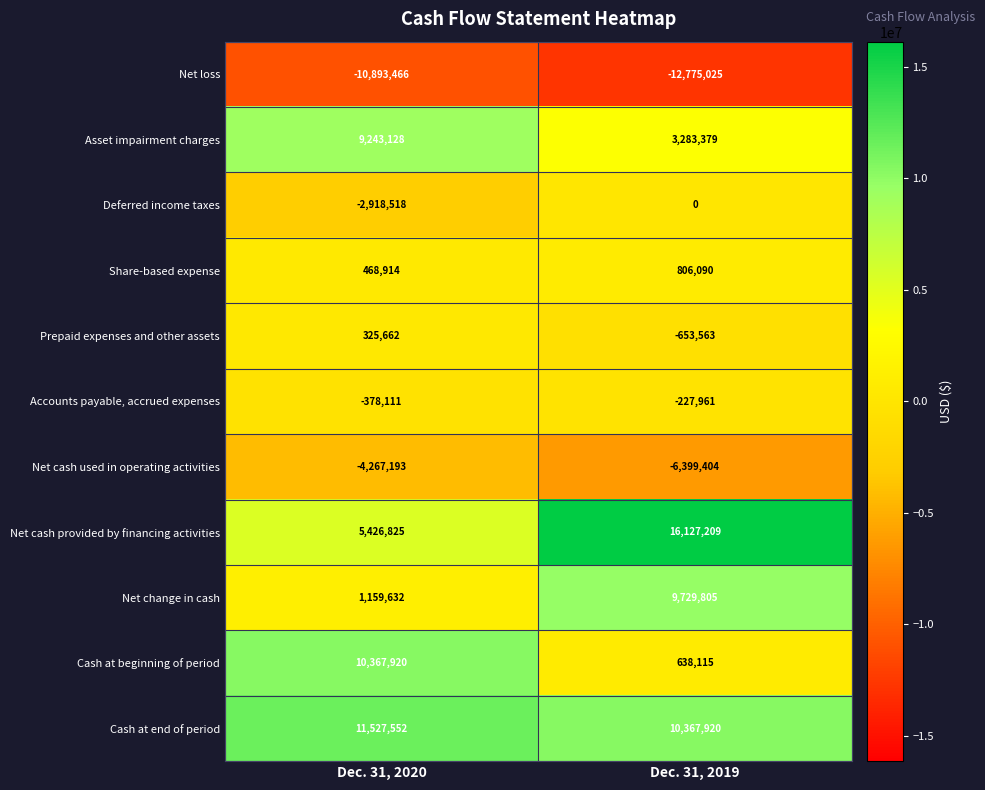

At Dec. 31, 2020, list the series in order from smallest to largest.

Net loss, Net cash used in operating activities, Deferred income taxes, Accounts payable, accrued expenses, Prepaid expenses and other assets, Share-based expense, Net change in cash, Net cash provided by financing activities, Asset impairment charges, Cash at beginning of period, Cash at end of period